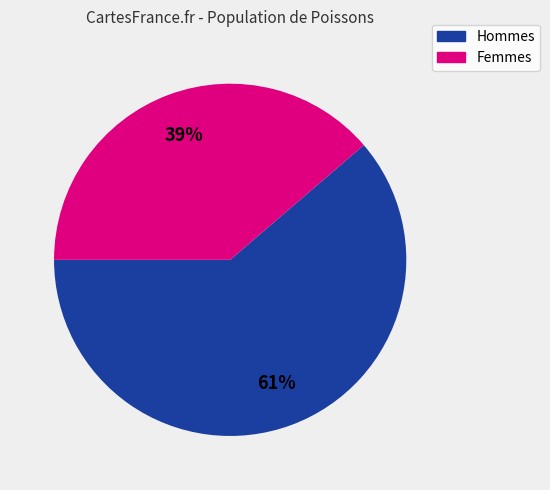

Is the sum of Femmes and Hommes greater than half?

Yes